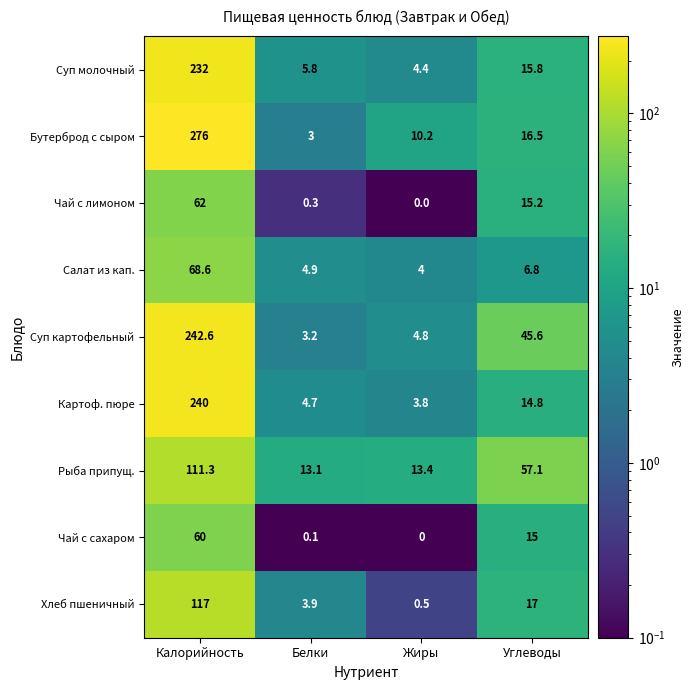

What is the difference between the highest and lowest values at Белки?

13.0